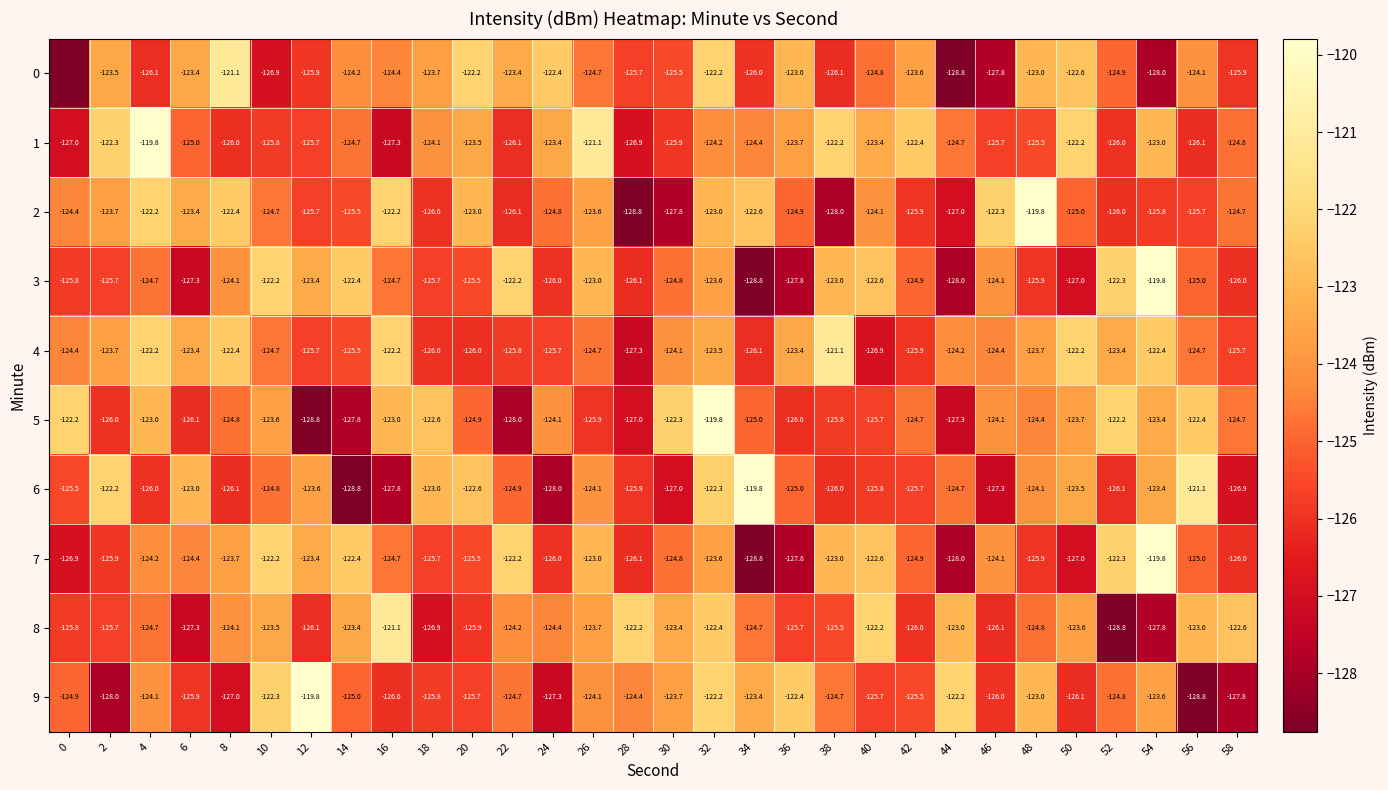

Is the value of 2 at 6 greater than the value of 8 at 32?

No